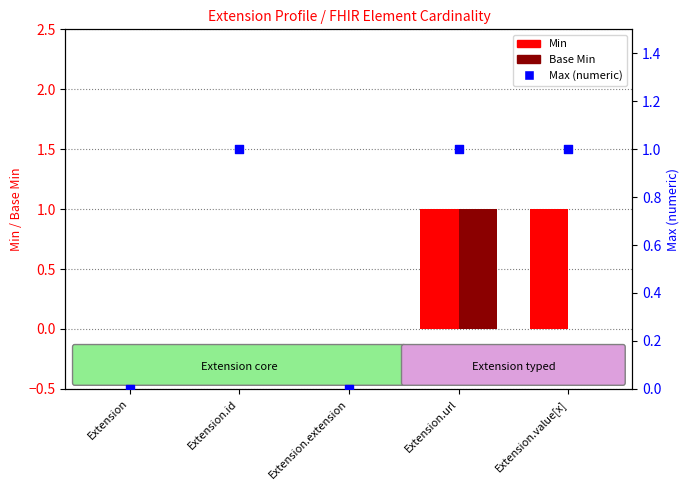

Which series reaches the minimum Y coordinate?

Min